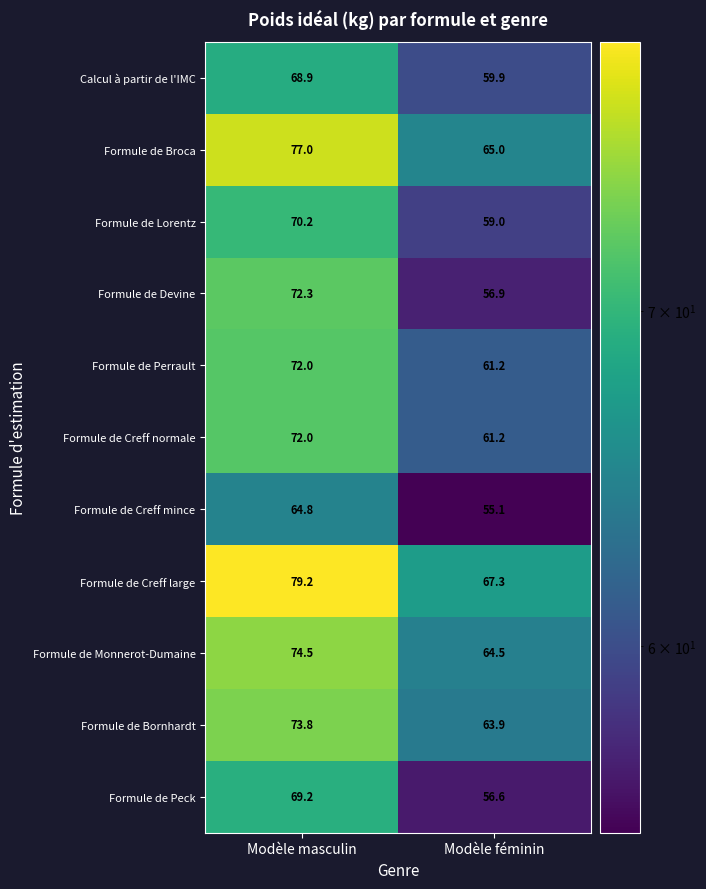

The value of Formule de Monnerot-Dumaine at Modèle masculin is 74.5. True or false?

True